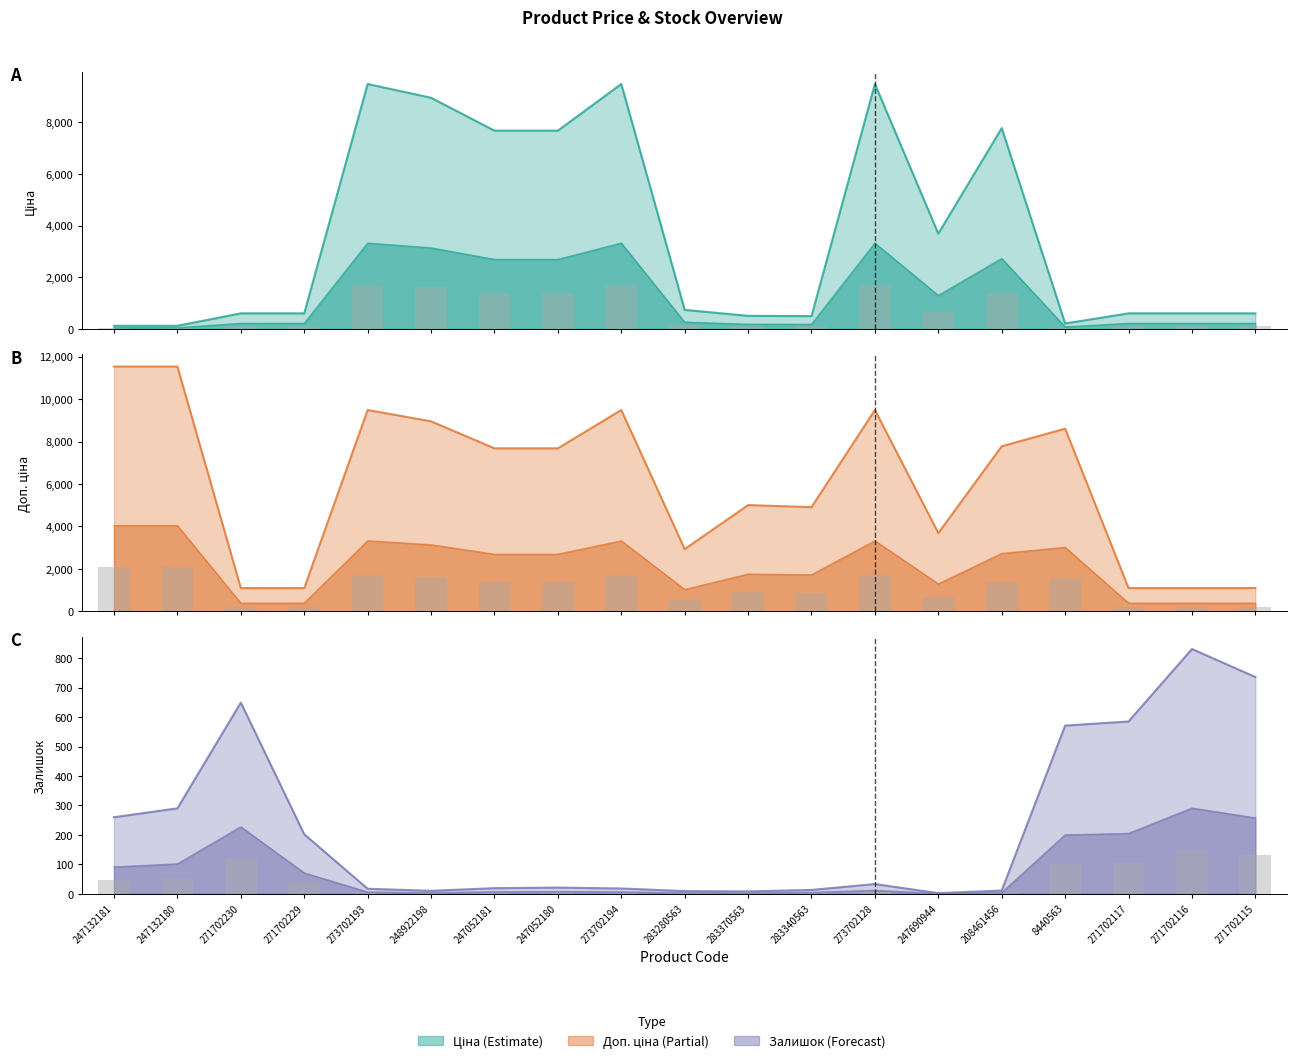

How many groups of bars are there?

19